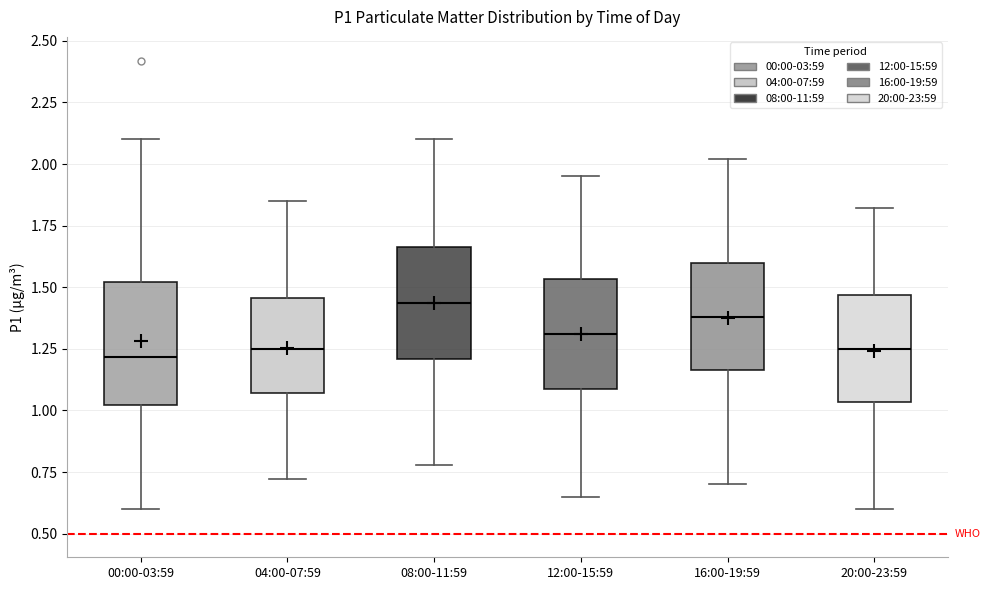

Where does the median line of the box for 12:00-15:59 sit on the y-axis? The values are not printed on the chart, so give them approximately, as read against the axis.

1.30